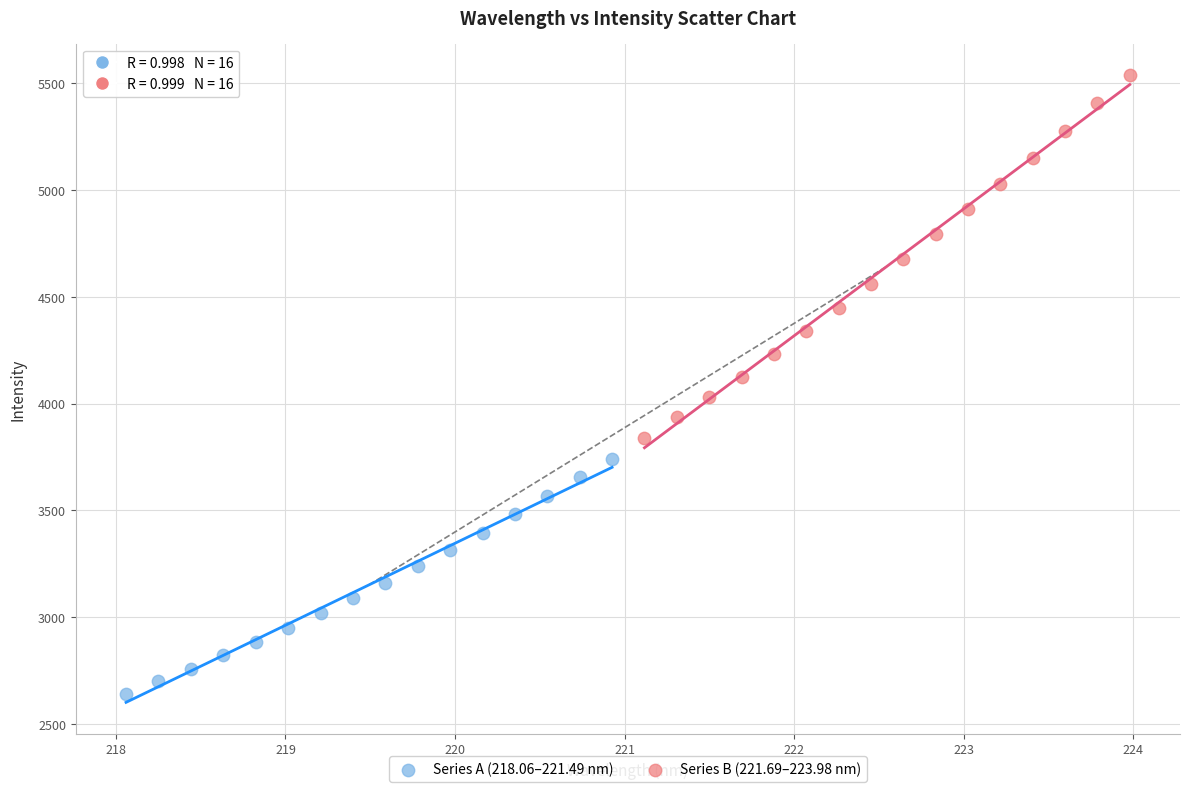

Which series has the widest spread of Y values?

Series B (221.69–223.98 nm)